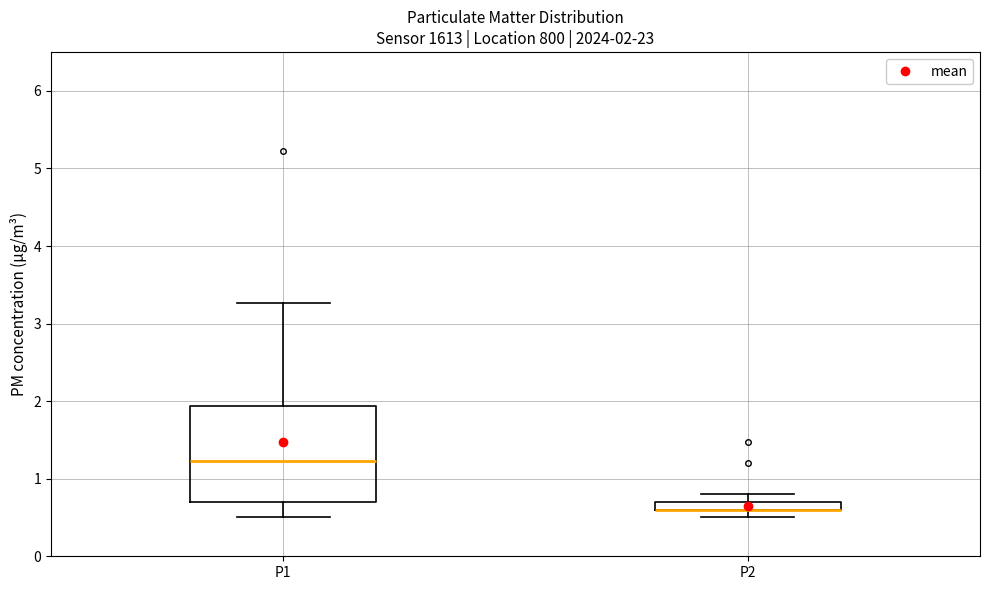

Which box is the tallest, from its lower edge to its upper edge?

P1